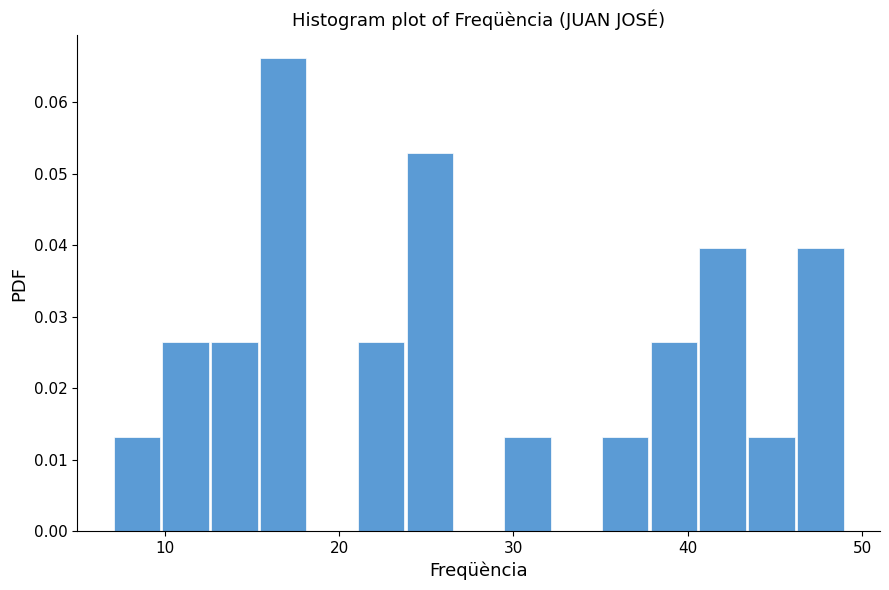

Around what value on the x-axis is the tallest bar? Give the approximate position of its centre, as read against the axis.

17